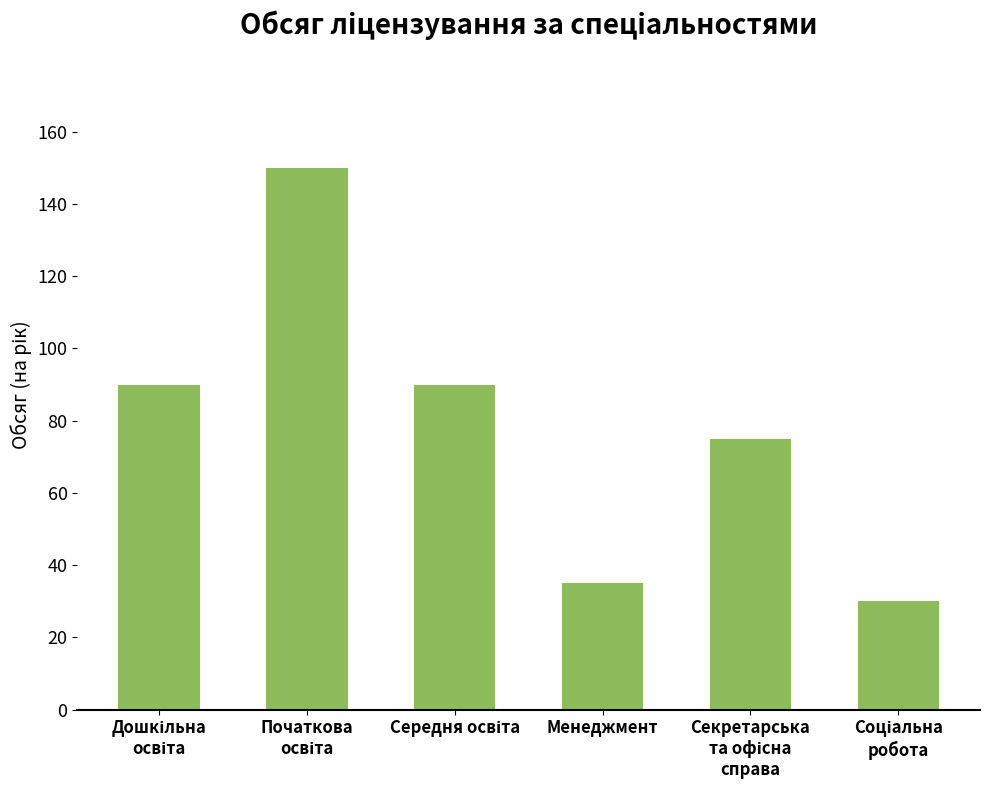

What is the value of the 3rd bar from the left?

90